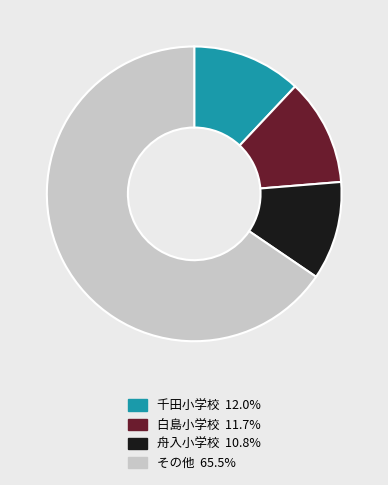

Approximately how many times larger is the value at 千田小学校 12.0% compared to 舟入小学校 10.8%?

1.1